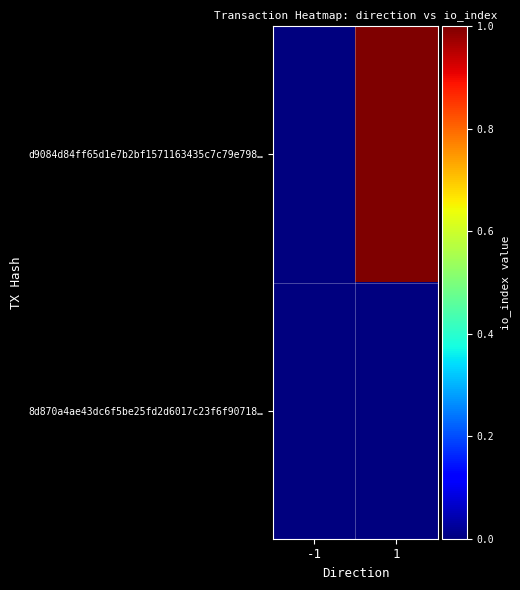

Reading right to left, transcribe all the data shown in this chart.

d9084d84ff65d1e7b2bf1571163435c7c79e798…: 1=1	-1=0
8d870a4ae43dc6f5be25fd2d6017c23f6f90718…: 1=0	-1=0